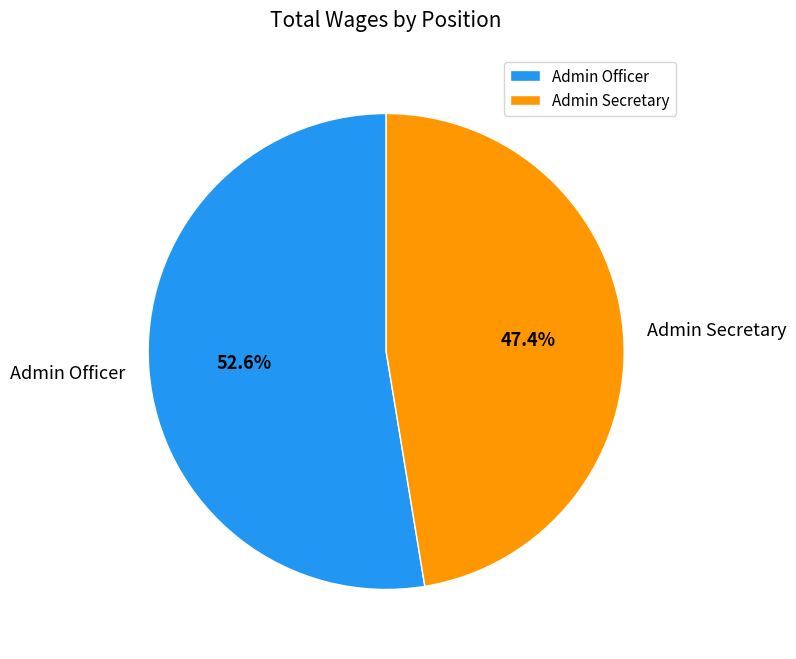

What percentage is NOT represented by Admin Secretary?

52.6%